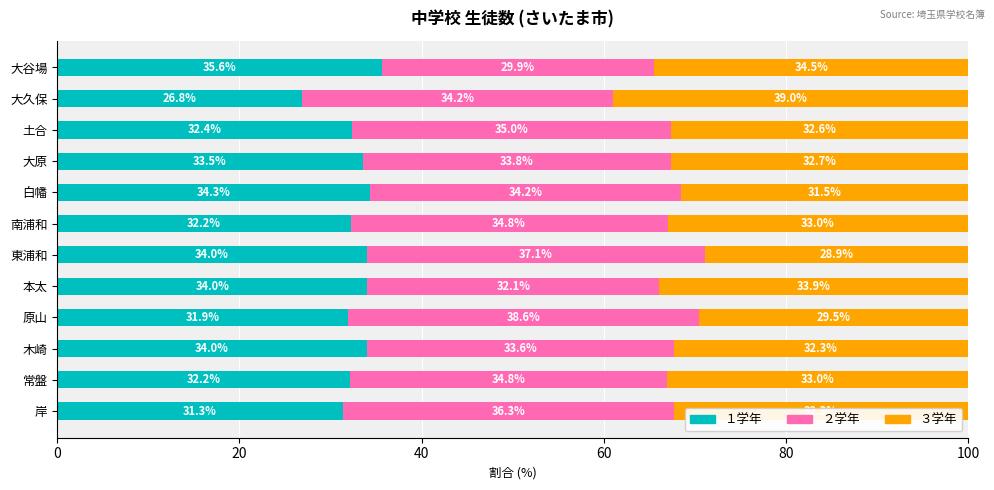

What is the total value across all series at 原山?

100.0